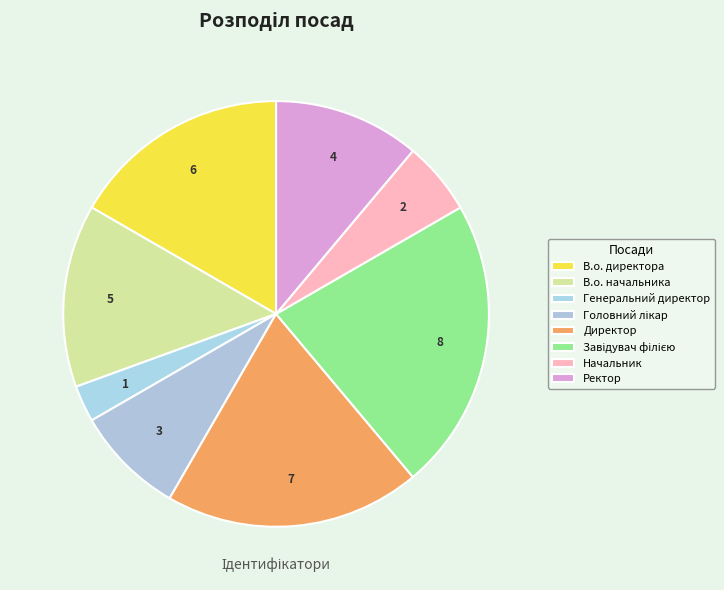

What percentage is the Завідувач філією slice, to the nearest percent?

22%